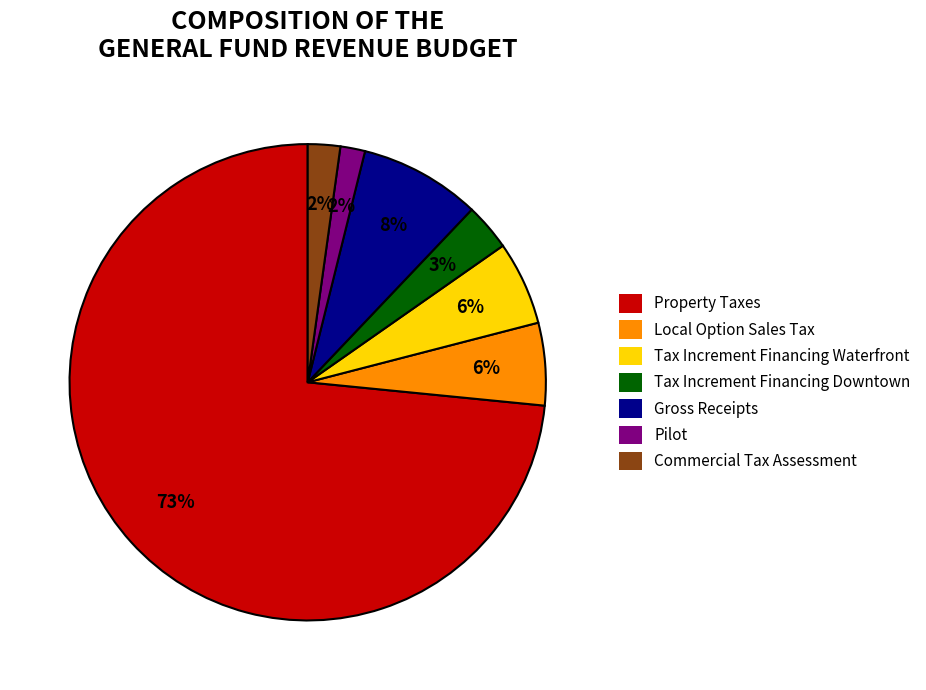

To the nearest percent, what is the average slice percentage?

14%